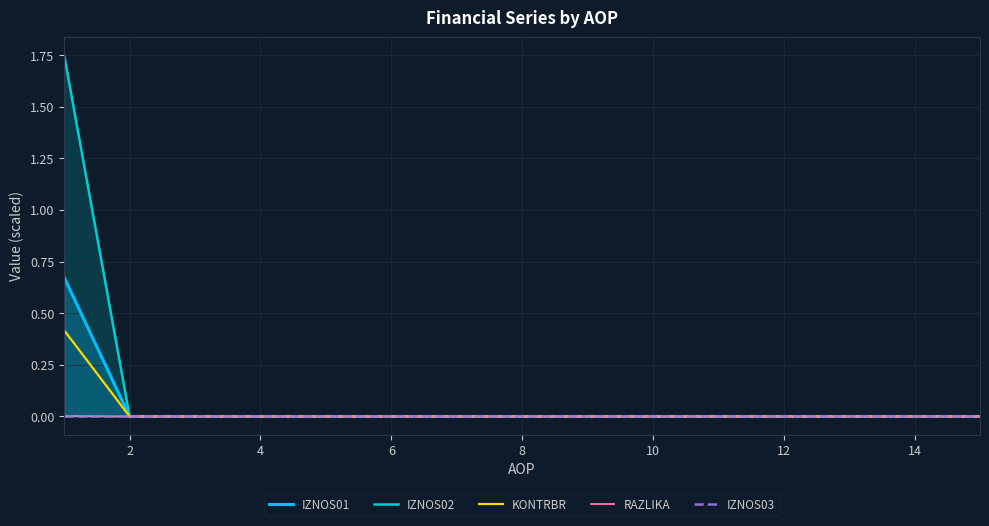

How many lines are shown in the chart?

5